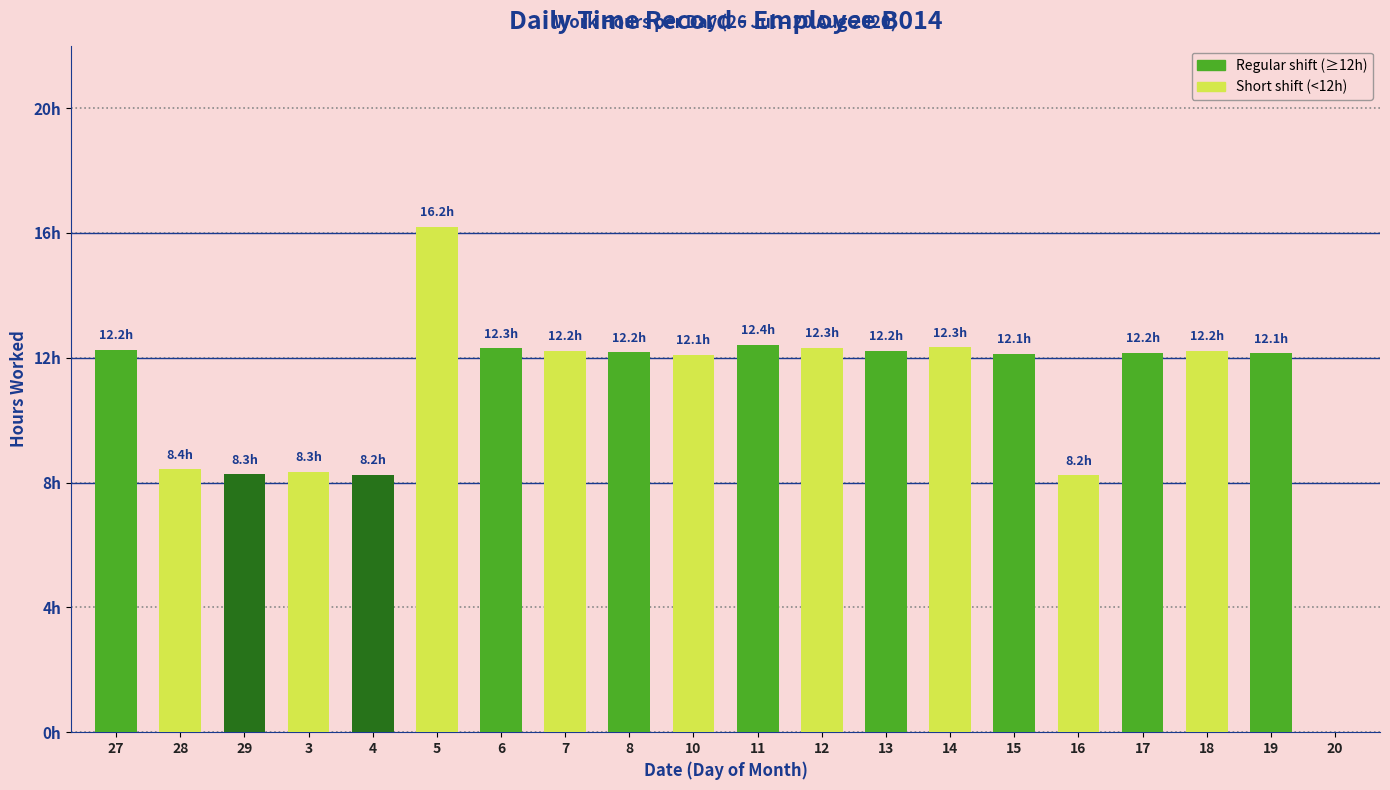

Are the bars horizontal?

No